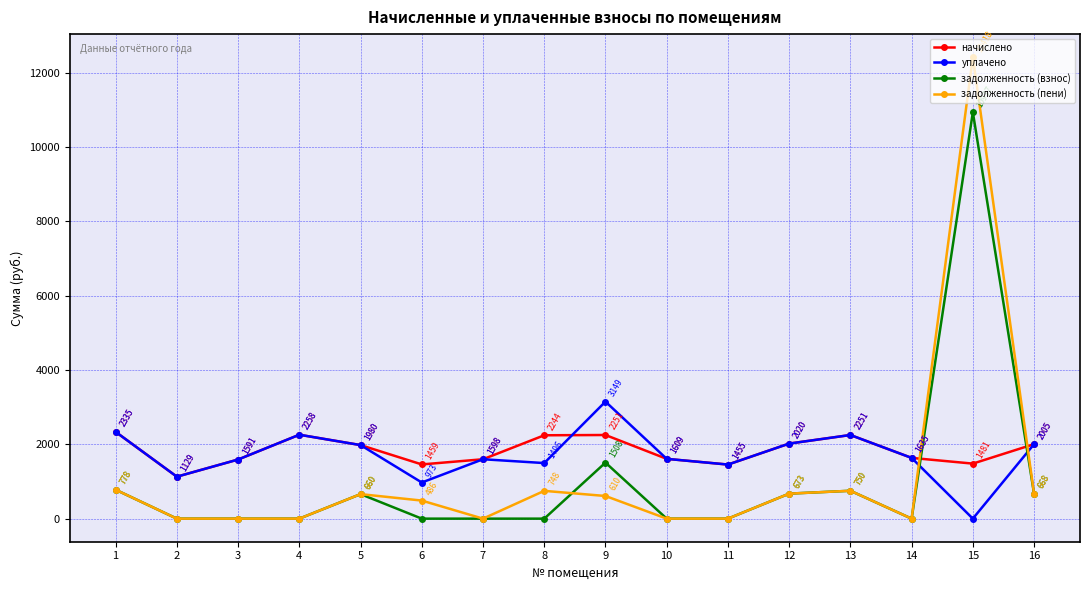

How many interior local peaks does the задолженность (взнос) series have?

4